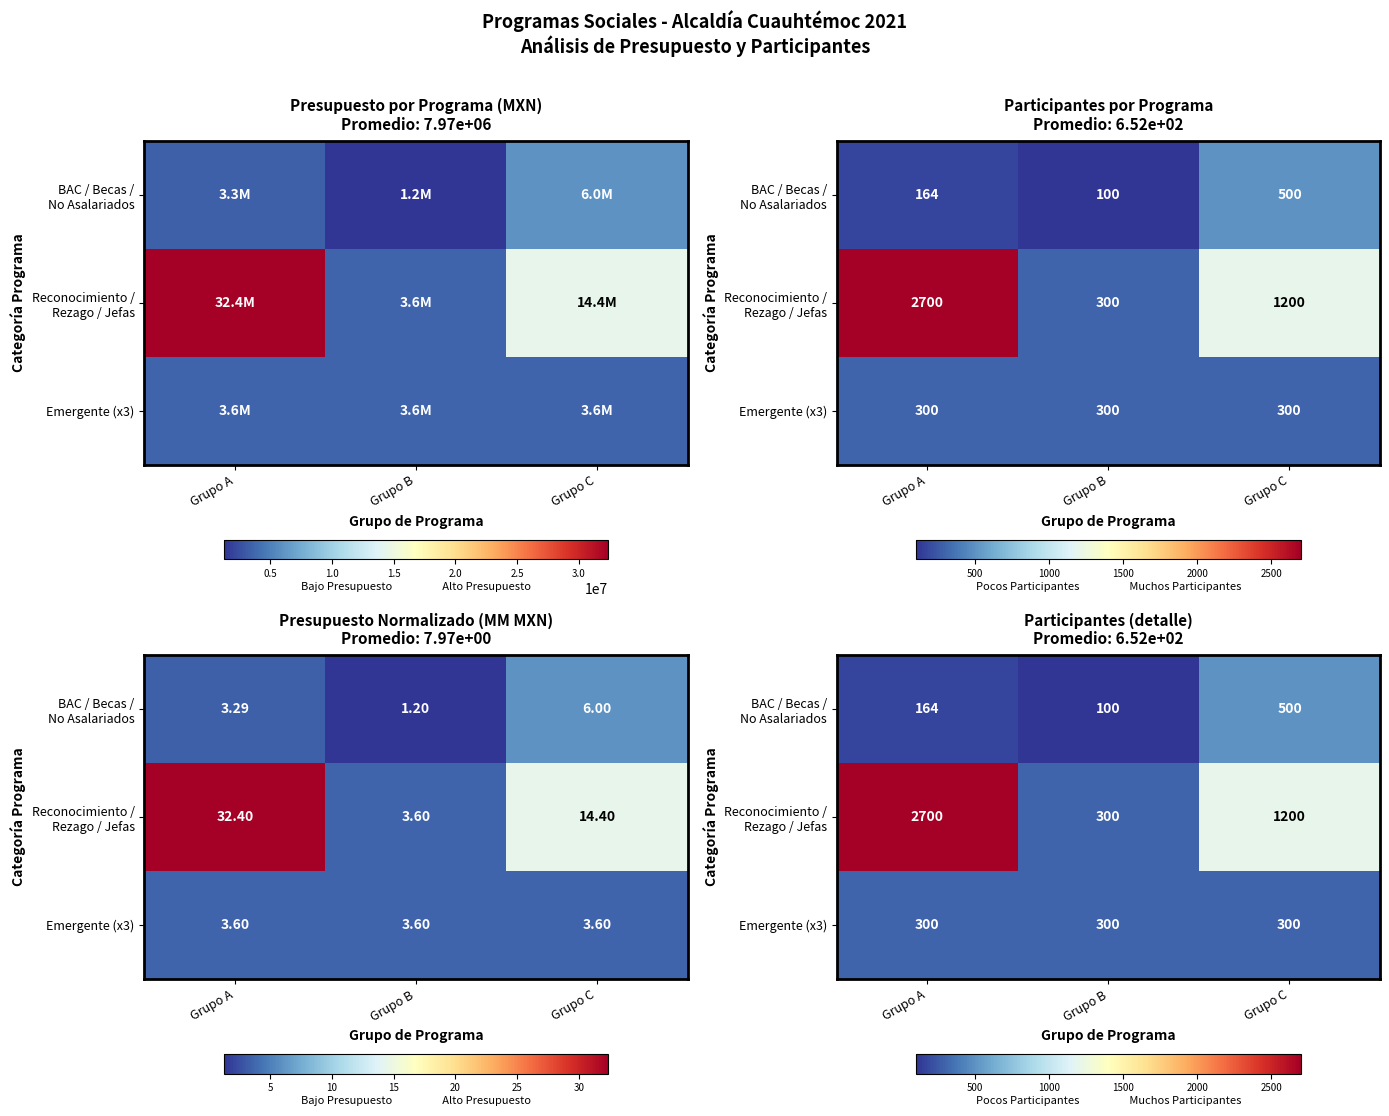

How many values in the BAC / Becas / No Asalariados series exceed 164?

1